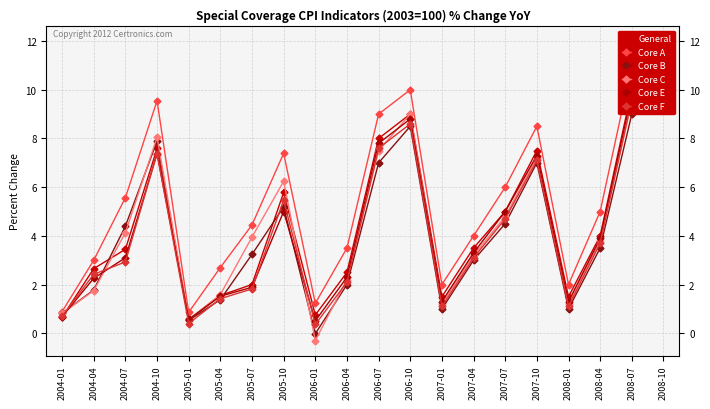

Reading right to left, list all the values displayed in this chart.

General: 2008-10=11.0	2008-07=10.0	2008-04=4.0	2008-01=1.5	2007-10=7.5	2007-07=5.0	2007-04=3.5	2007-01=1.5	2006-10=9.0	2006-07=8.0	2006-04=2.5	2006-01=0.8	2005-10=5.8	2005-07=2.0	2005-04=1.6	2005-01=0.5	2004-10=7.6	2004-07=3.4	2004-04=2.7	2004-01=0.7
Core A: 2008-10=12.0	2008-07=11.0	2008-04=5.0	2008-01=2.0	2007-10=8.5	2007-07=6.0	2007-04=4.0	2007-01=2.0	2006-10=10.0	2006-07=9.0	2006-04=3.5	2006-01=1.2	2005-10=7.4	2005-07=4.5	2005-04=2.7	2005-01=0.9	2004-10=9.6	2004-07=5.6	2004-04=3.0	2004-01=0.9
Core B: 2008-10=10.0	2008-07=9.0	2008-04=3.5	2008-01=1.0	2007-10=7.0	2007-07=4.5	2007-04=3.0	2007-01=1.0	2006-10=8.5	2006-07=7.0	2006-04=2.0	2006-01=-0.0	2005-10=5.2	2005-07=3.2	2005-04=1.4	2005-01=0.5	2004-10=7.9	2004-07=4.4	2004-04=1.8	2004-01=0.8
Core C: 2008-10=10.5	2008-07=9.5	2008-04=3.8	2008-01=1.2	2007-10=7.2	2007-07=4.8	2007-04=3.2	2007-01=1.2	2006-10=9.0	2006-07=7.5	2006-04=2.2	2006-01=-0.3	2005-10=6.2	2005-07=4.0	2005-04=1.6	2005-01=0.6	2004-10=8.1	2004-07=4.1	2004-04=1.8	2004-01=0.8
Core E: 2008-10=10.8	2008-07=9.8	2008-04=3.9	2008-01=1.3	2007-10=7.3	2007-07=5.0	2007-04=3.3	2007-01=1.3	2006-10=8.8	2006-07=7.8	2006-04=2.3	2006-01=0.5	2005-10=5.0	2005-07=1.9	2005-04=1.5	2005-01=0.6	2004-10=7.4	2004-07=3.1	2004-04=2.3	2004-01=0.7
Core F: 2008-10=10.6	2008-07=9.6	2008-04=3.7	2008-01=1.1	2007-10=7.1	2007-07=4.7	2007-04=3.1	2007-01=1.1	2006-10=8.6	2006-07=7.6	2006-04=2.1	2006-01=0.4	2005-10=5.5	2005-07=1.8	2005-04=1.4	2005-01=0.4	2004-10=7.4	2004-07=2.9	2004-04=2.4	2004-01=0.7